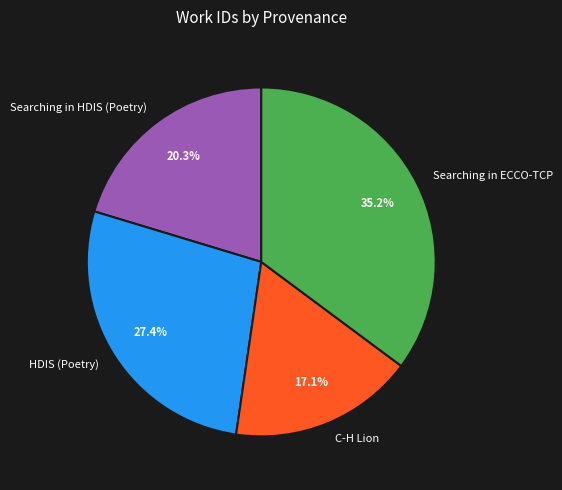

The Searching in HDIS (Poetry) slice represents 34% of the pie. True or false?

False